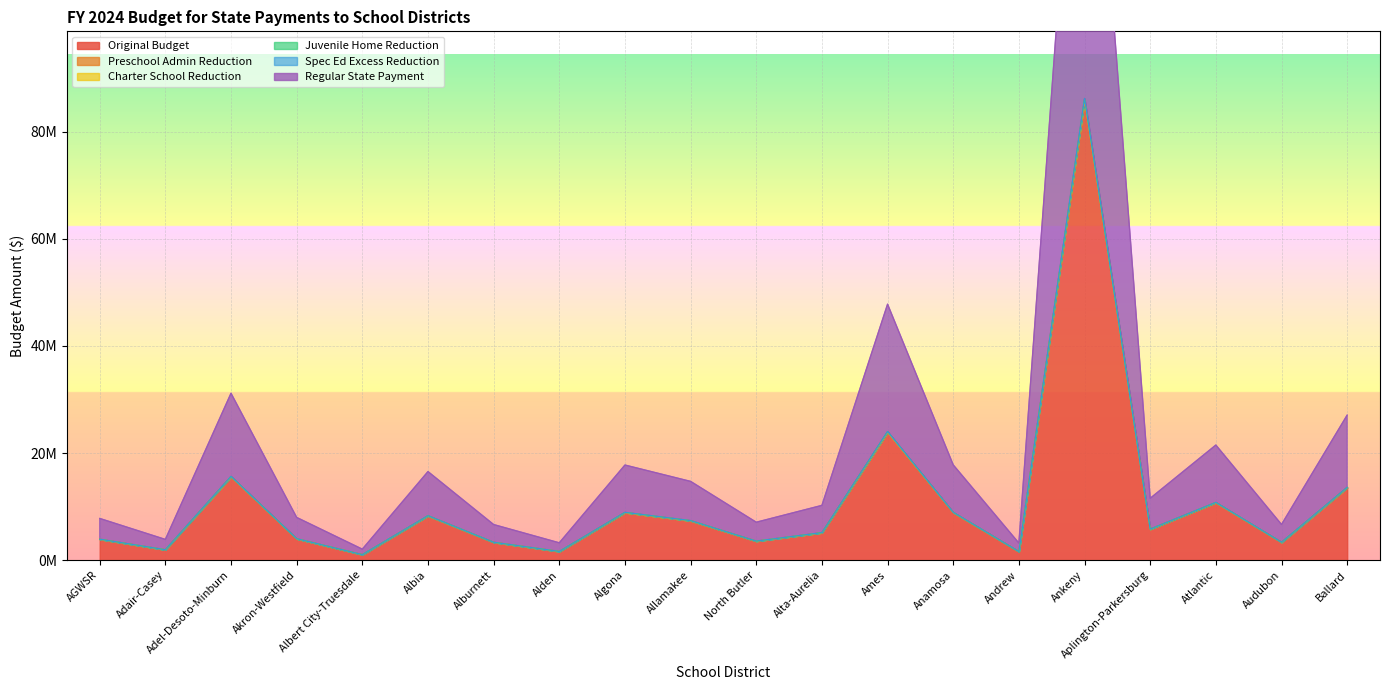

Is the value of Original Budget at Ankeny greater than the value of Regular State Payment at Adel-Desoto-Minburn?

Yes